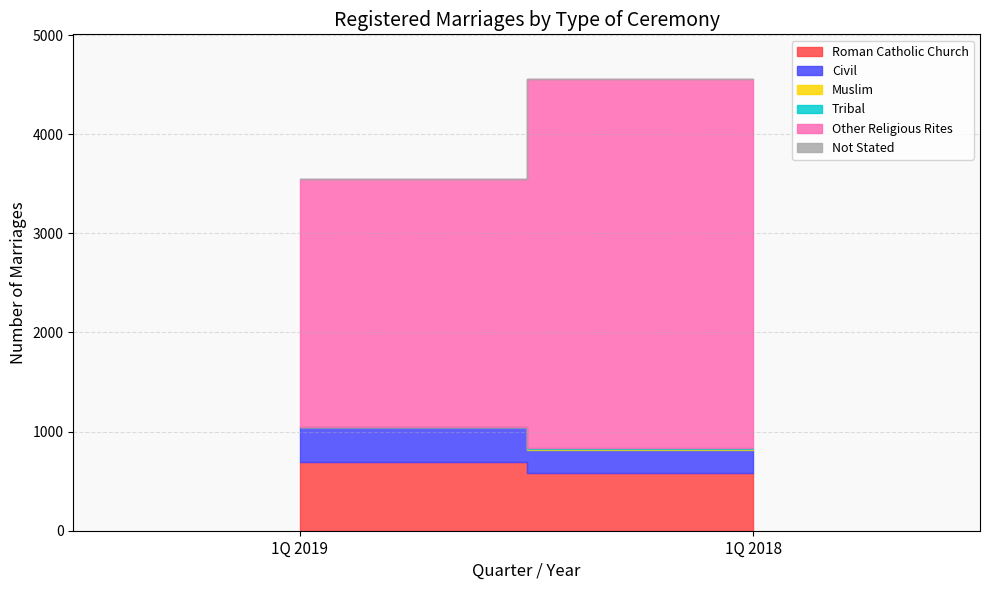

What is the spread (max minus min) of values at 1Q 2018?

3720